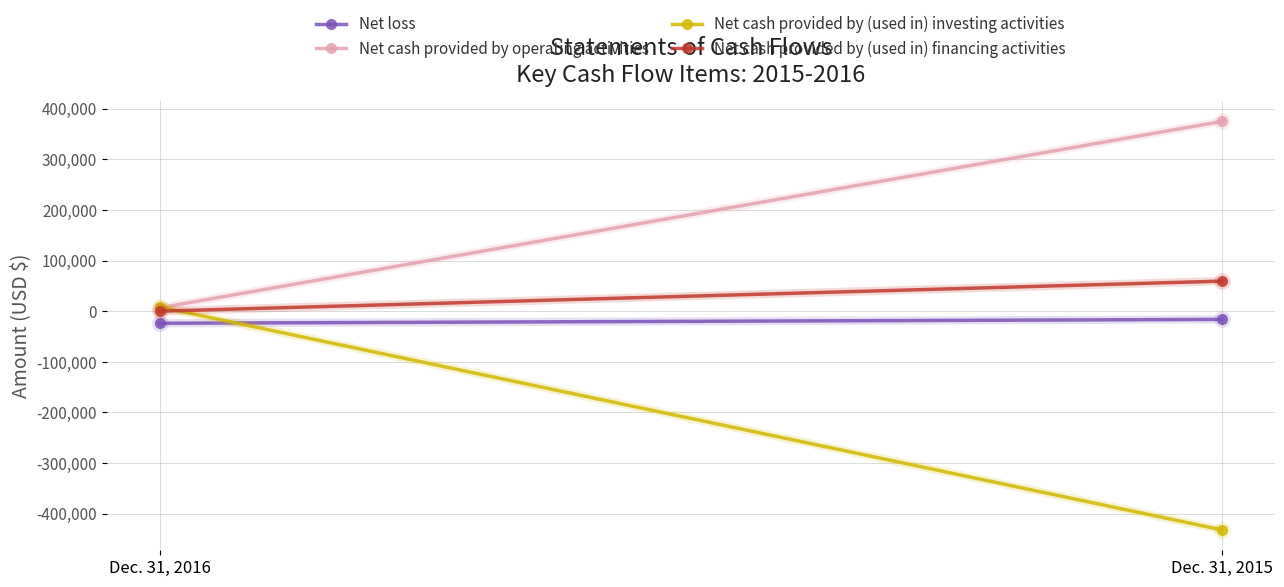

What is the spread (max minus min) of values at Dec. 31, 2015?

806406